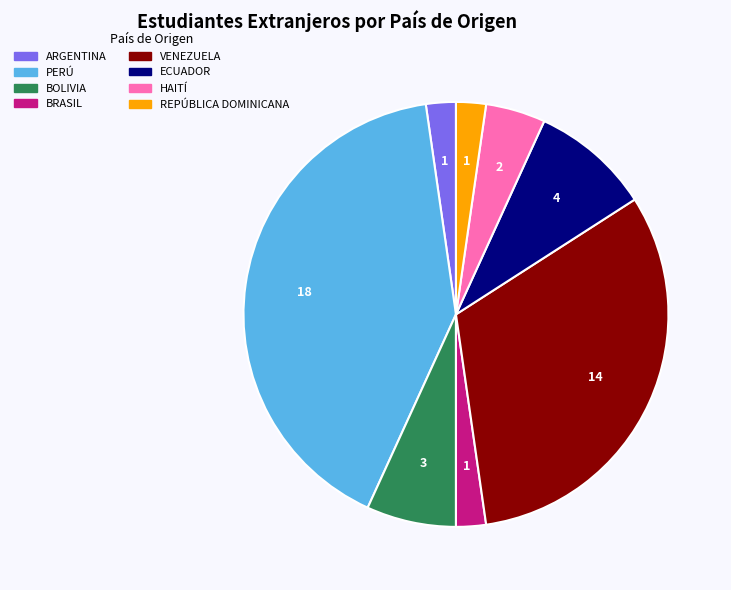

How many slices are in this pie chart?

8